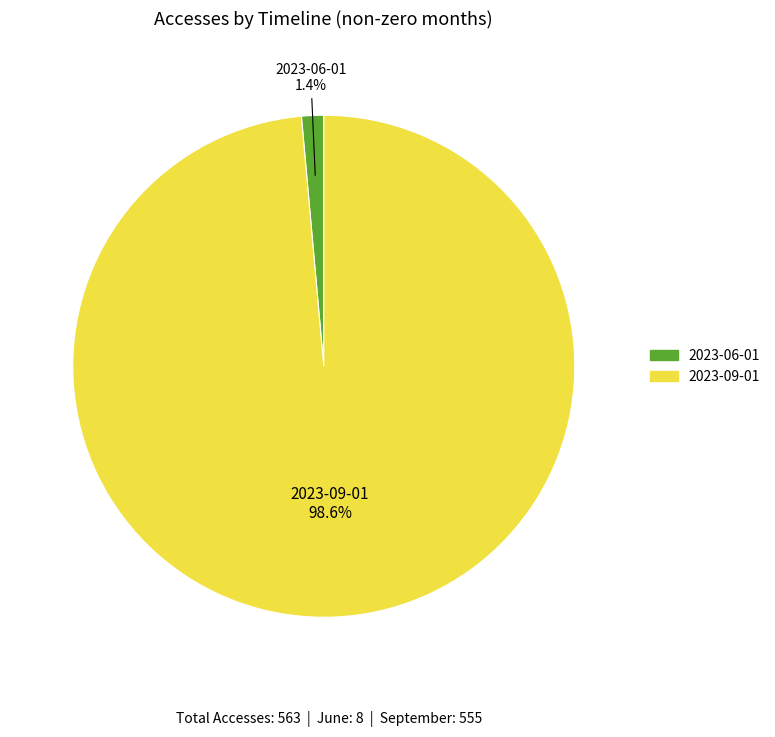

Which slice is the largest?

2023-09-01